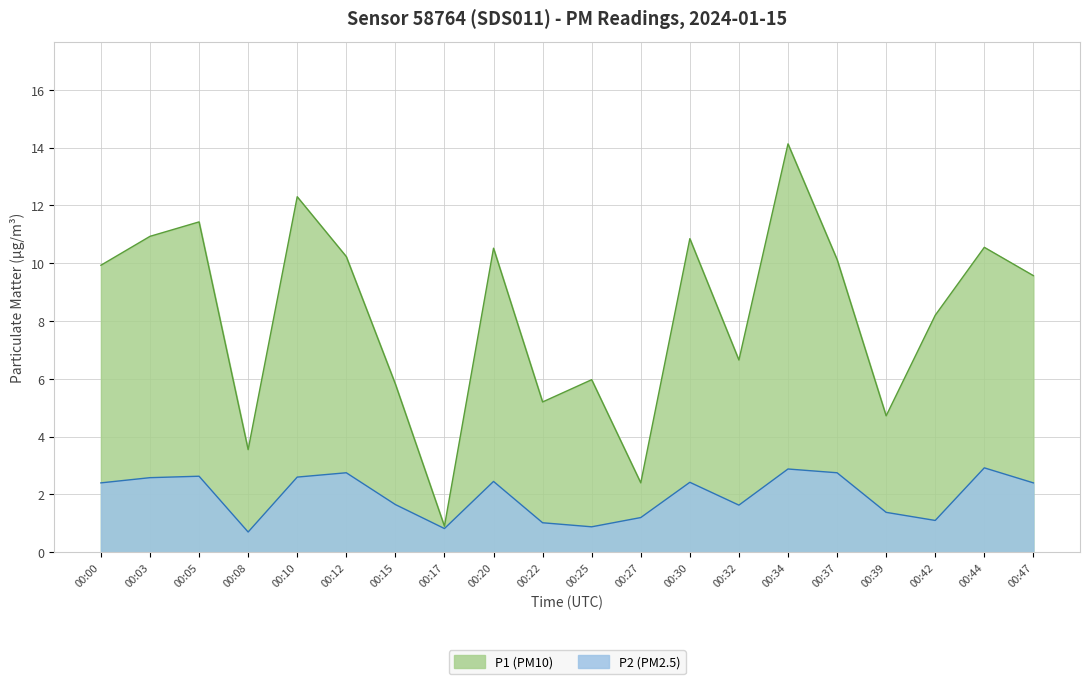

The P2 series shows 1.1 at 00:42. True or false?

True